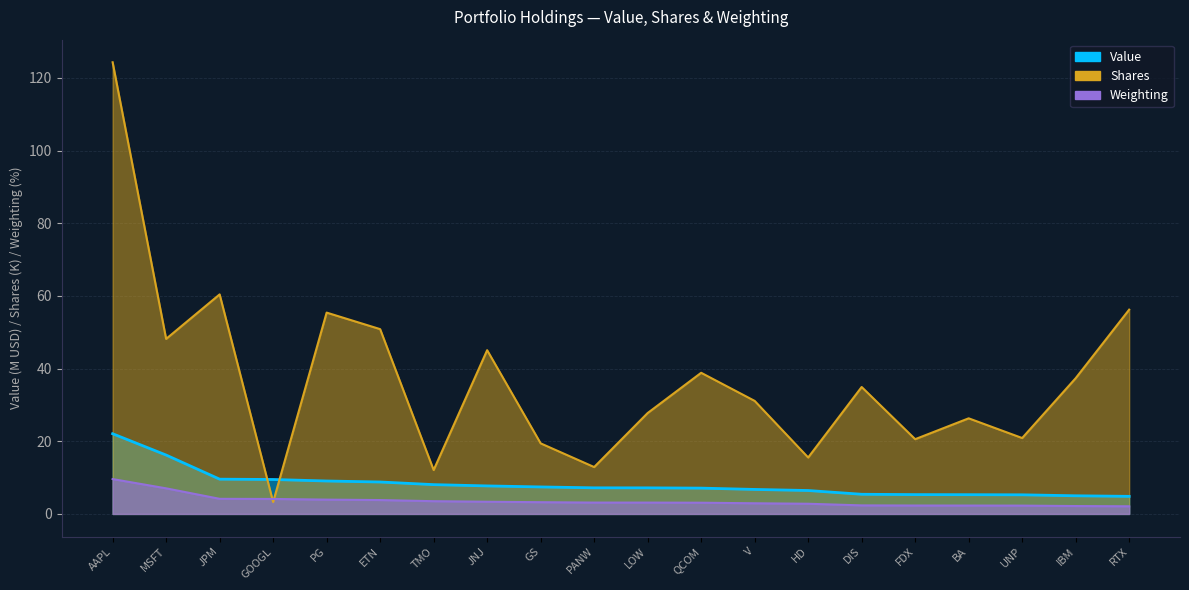

How many times do Weighting and Shares cross each other?

2